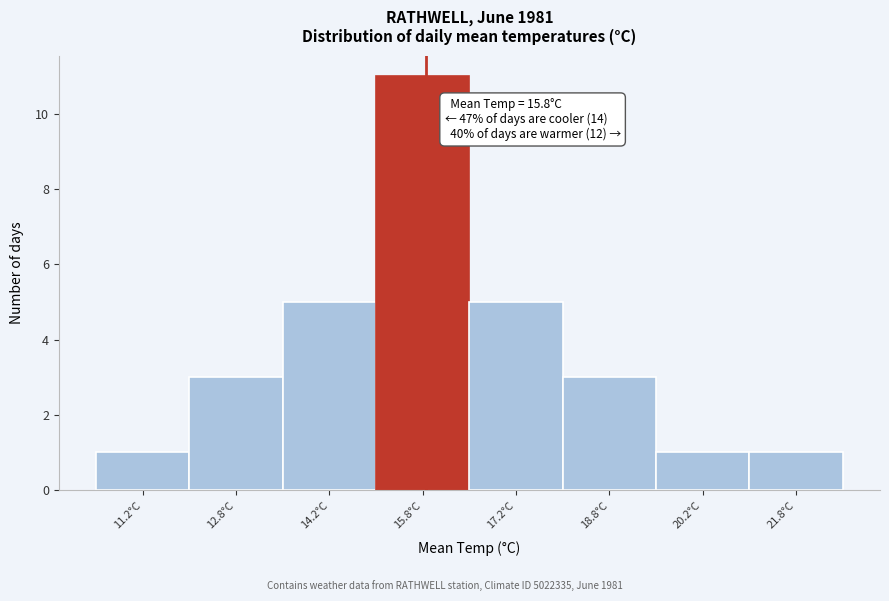

Over which range of the x-axis is the bar tallest?

15.0 to 16.5